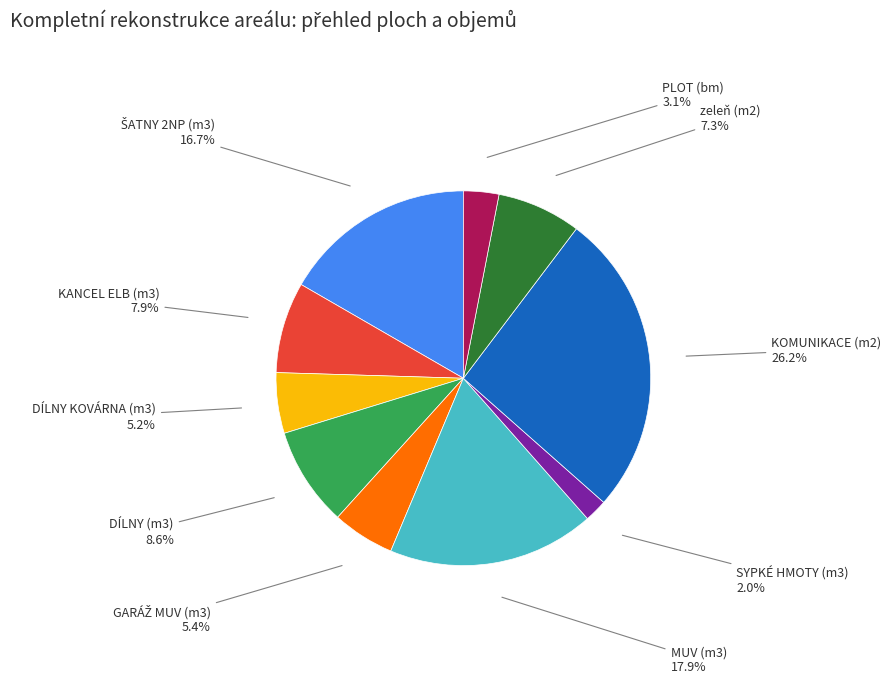

Does any single category account for the majority?

No